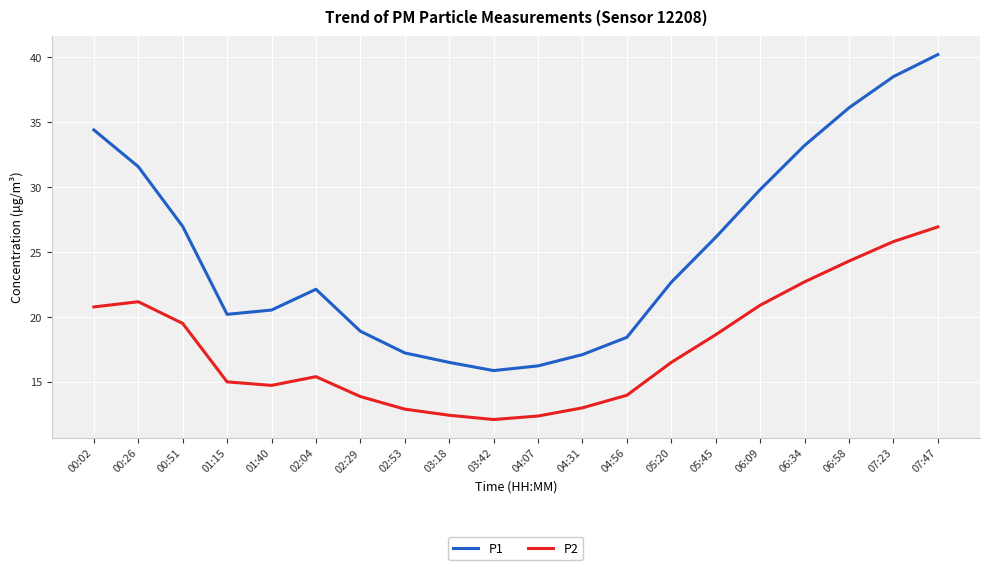

Is the value of P2 at 04:31 greater than the value of P1 at 06:58?

No